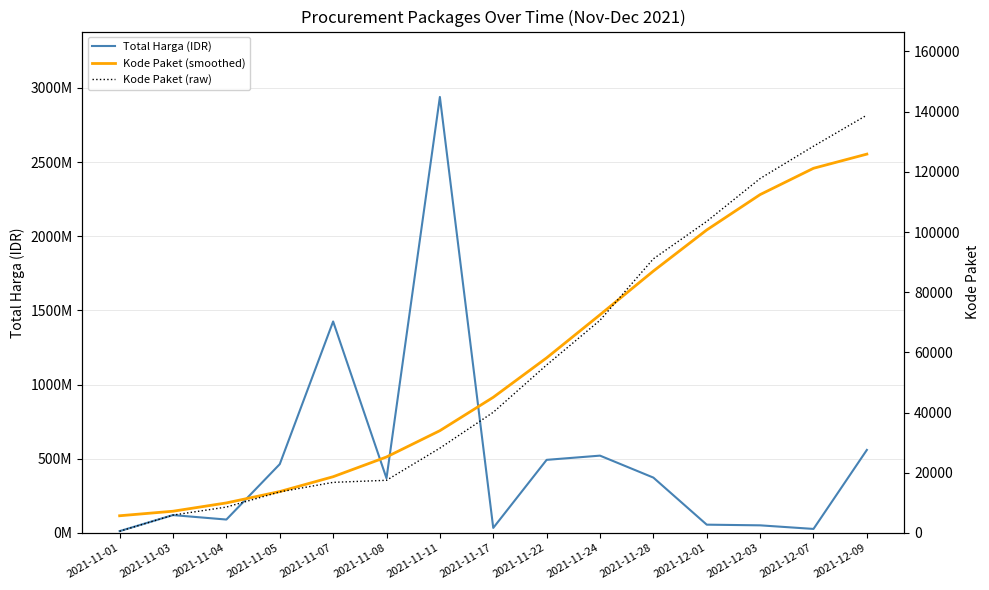

Rank the series by their maximum value, from highest to lowest.

Total Harga (IDR), Kode Paket (raw), Kode Paket (smoothed)